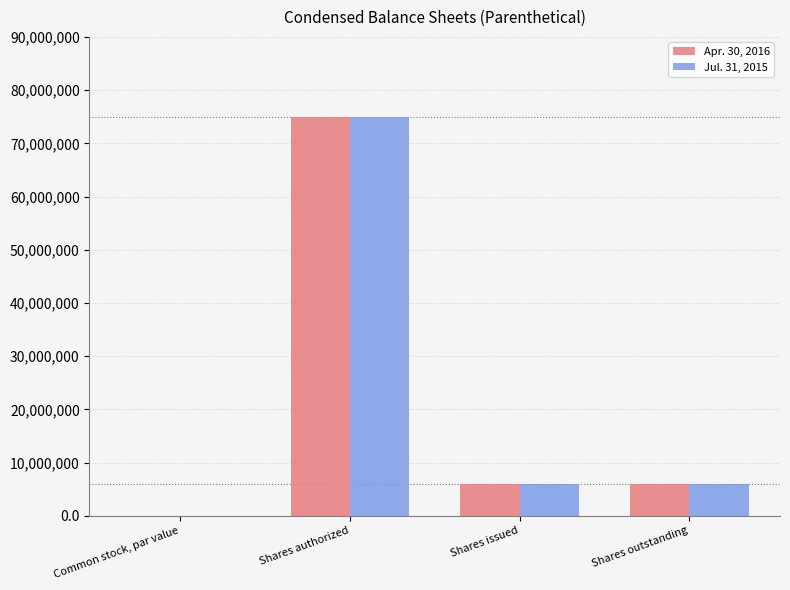

What is the total value across all series at Shares outstanding?

12080000.0